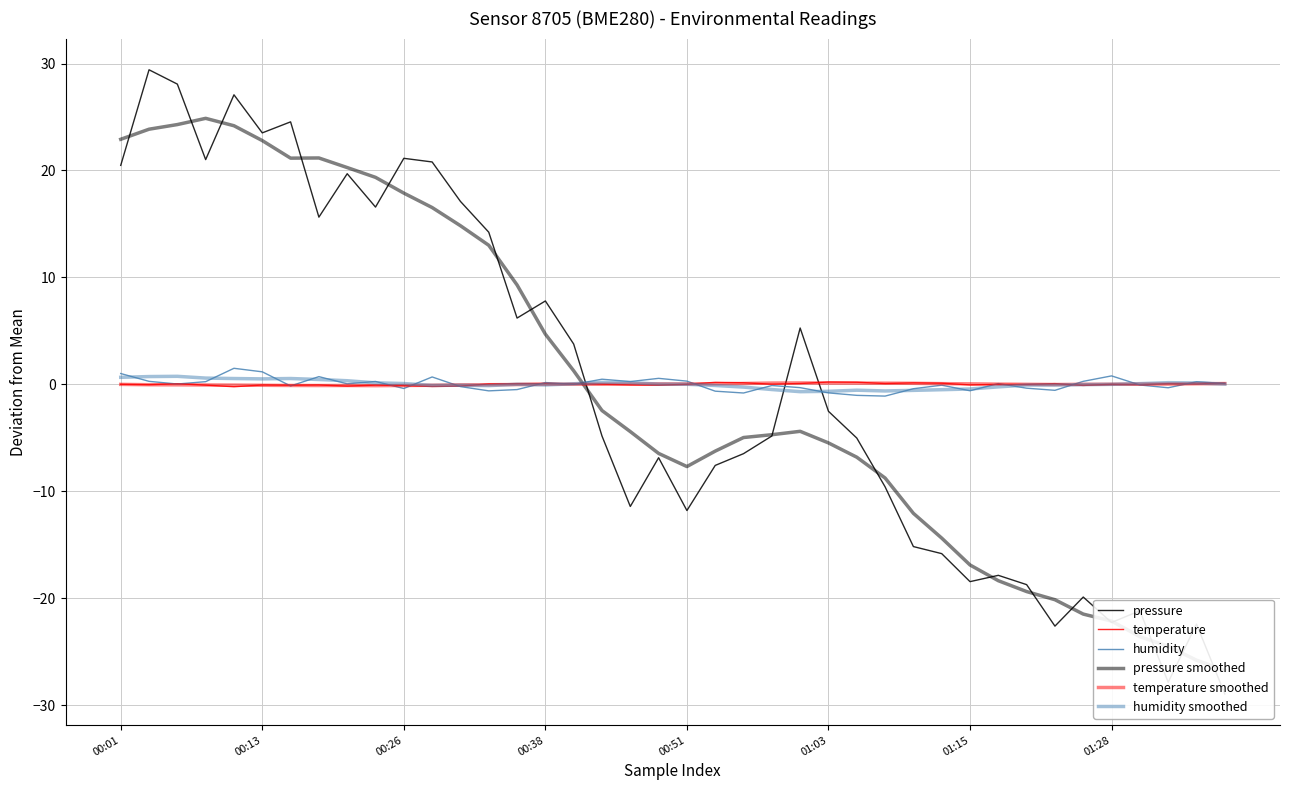

The value of humidity smoothed at 00:13 is 0.3. True or false?

False